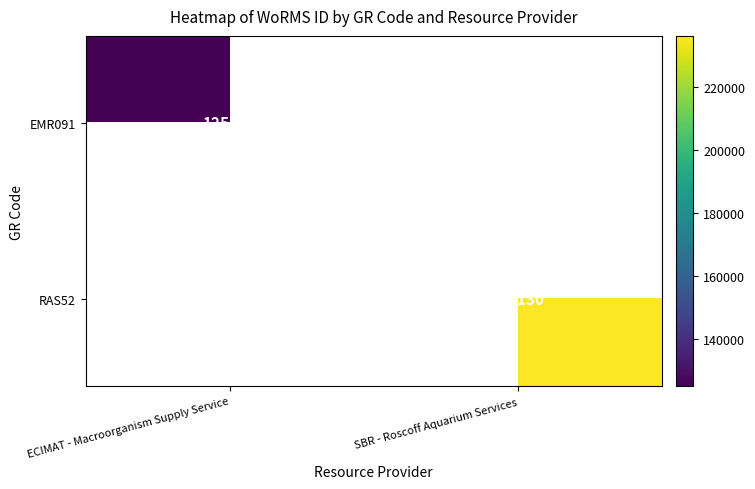

True or false: EMR091 has a value of 125073 at ECIMAT - Macroorganism Supply Service.

True